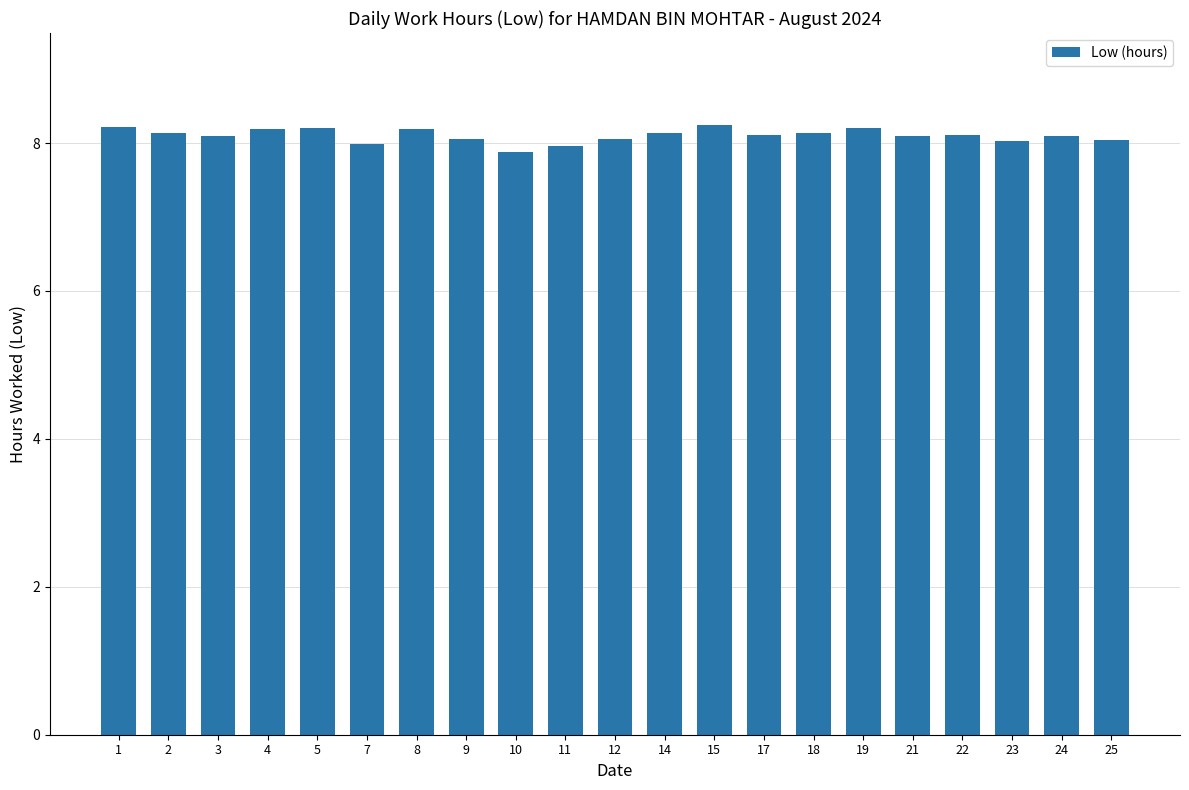

Which has a higher value, 14 or 9?

14